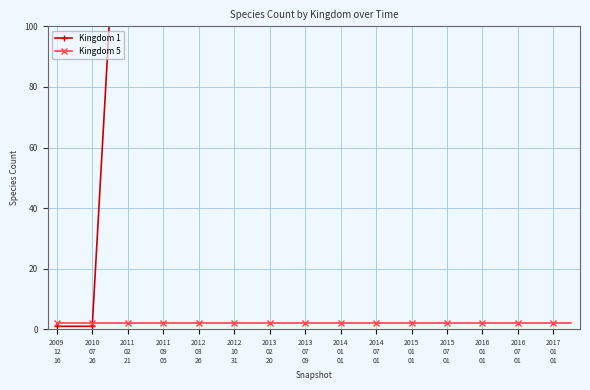

What is the minimum value for Kingdom 5?

2